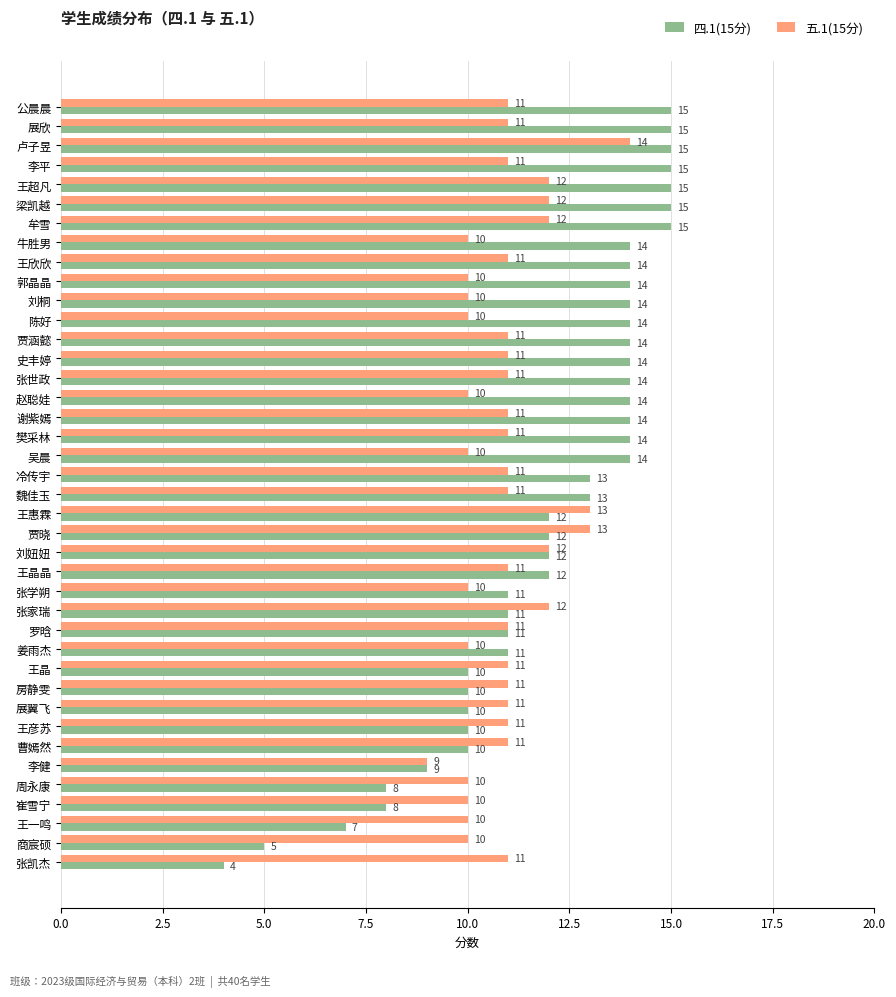

The 五.1(15分) series shows 6 at 张凯杰. True or false?

False